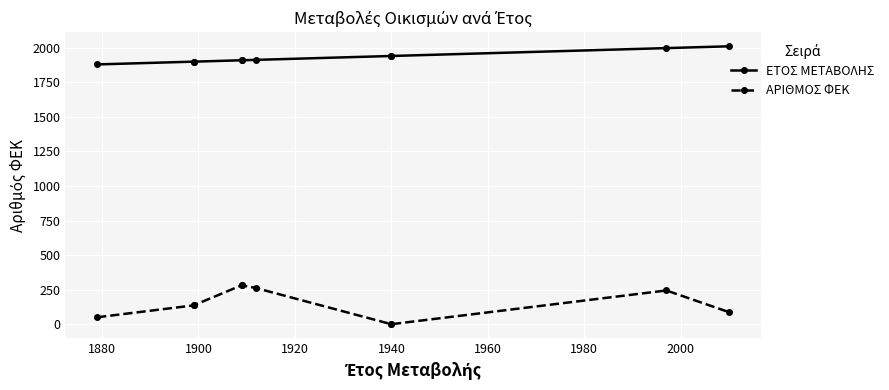

Between 1900 and 1980, which series saw the biggest shift?

ΑΡΙΘΜΟΣ ΦΕΚ